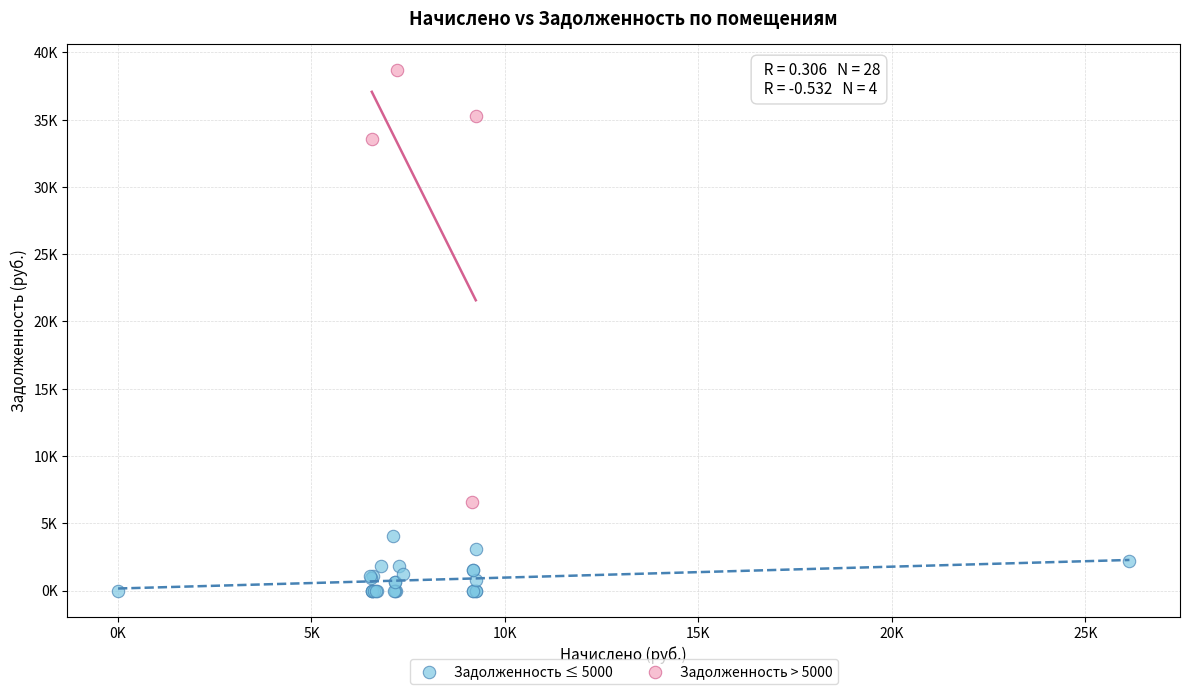

What are all the series names shown in the legend?

Задолженность ≤ 5000, Задолженность > 5000